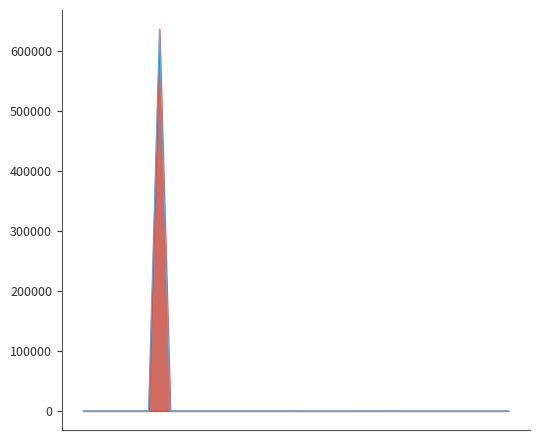

What is the difference between the maximum and minimum values?

635728.9